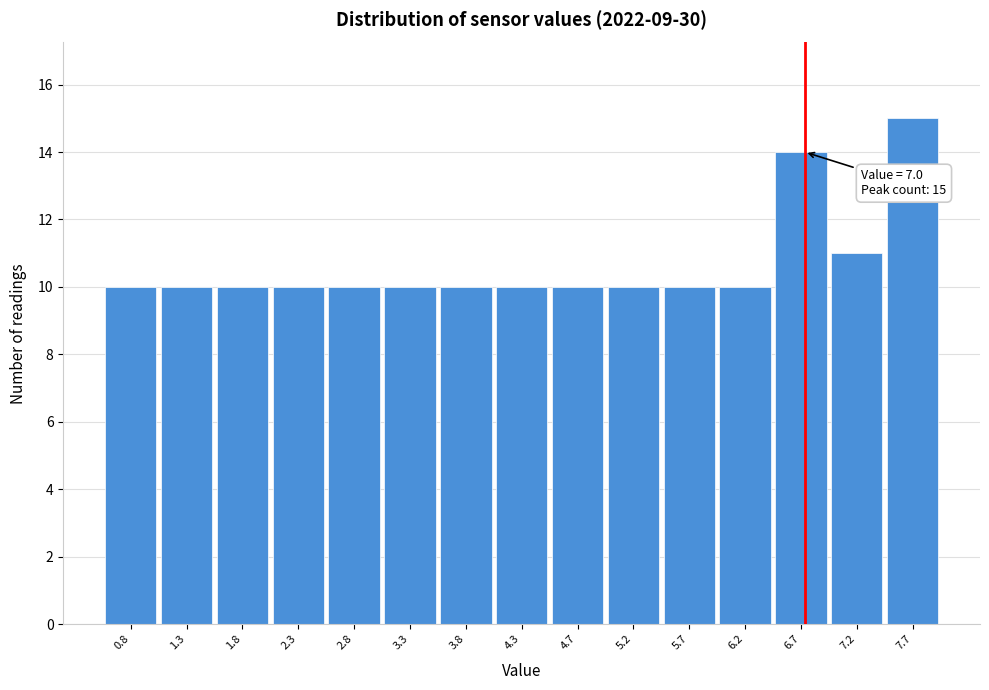

Reading right to left, what are all the values shown in this chart?

15	11	14	10	10	10	10	10	10	10	10	10	10	10	10